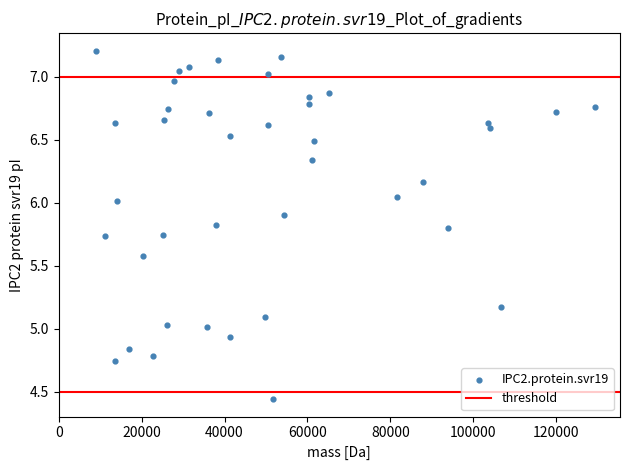

What is the range of X values (max minus min)?

120450.7